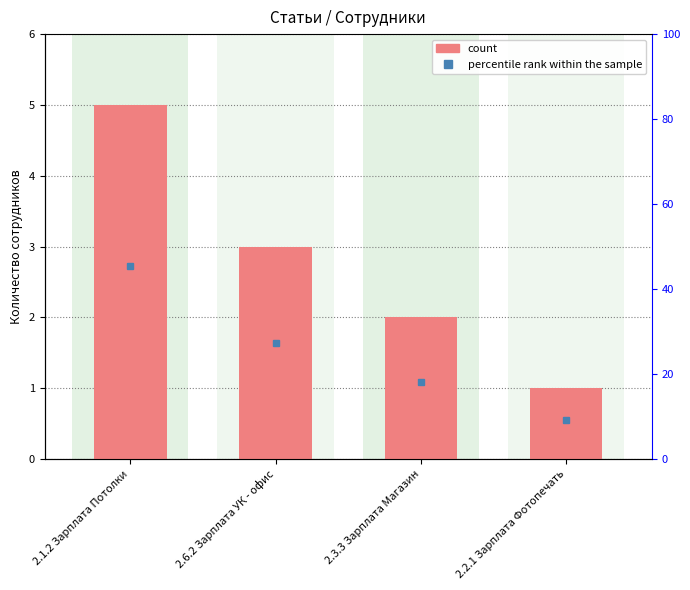

What is the difference between the maximum and minimum values in the percentile rank within the sample series?

36.4